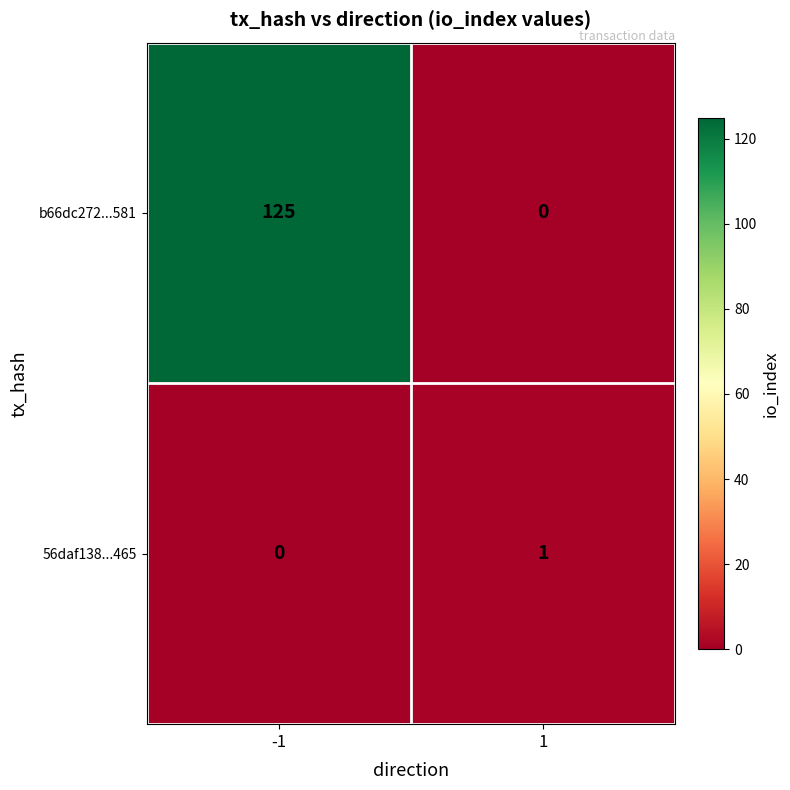

What is the difference between the maximum and minimum values in the b66dc272...581 series?

125